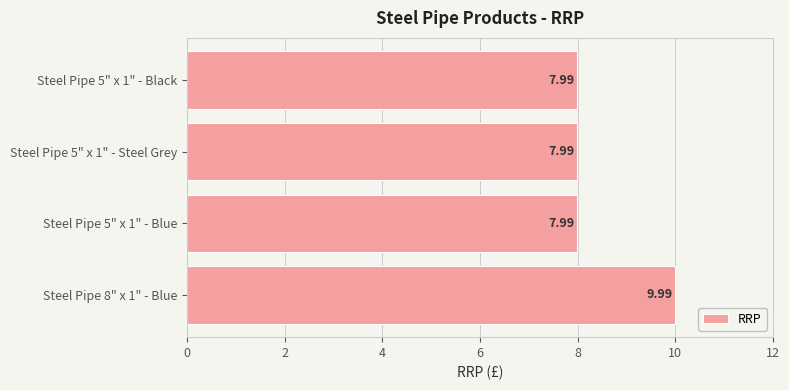

What is the sum of the values at Steel Pipe 5" x 1" - Black and Steel Pipe 8" x 1" - Blue?

18.0